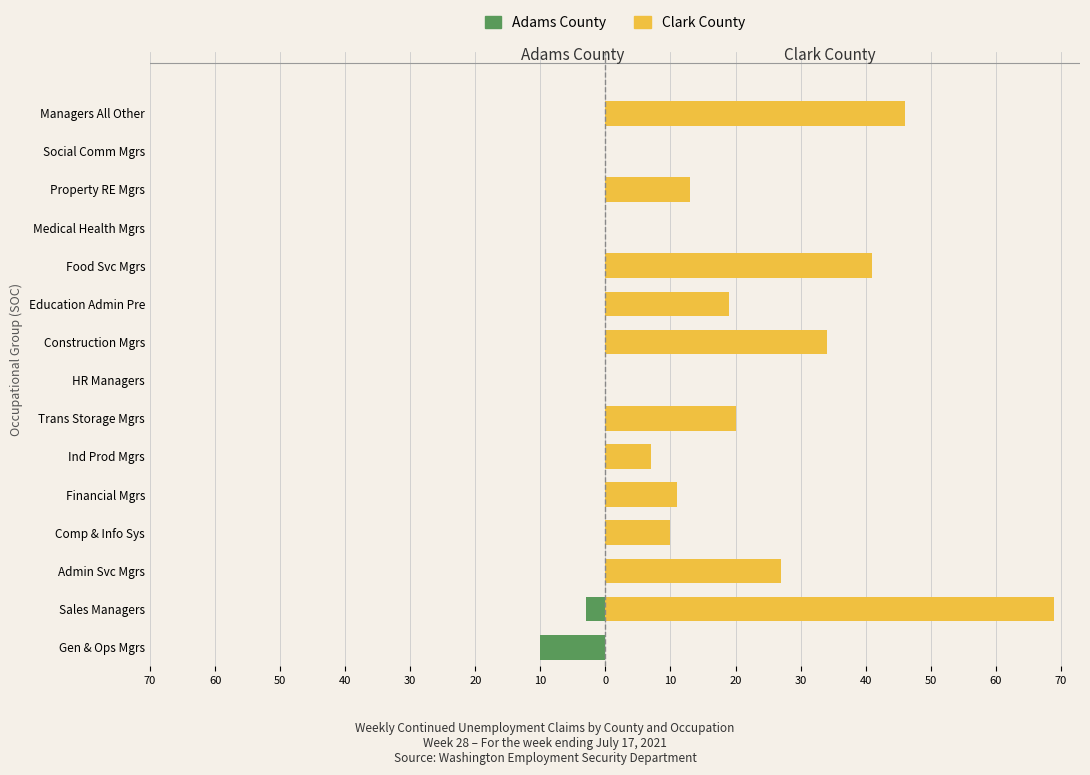

How many negative values does the Adams County series have?

2